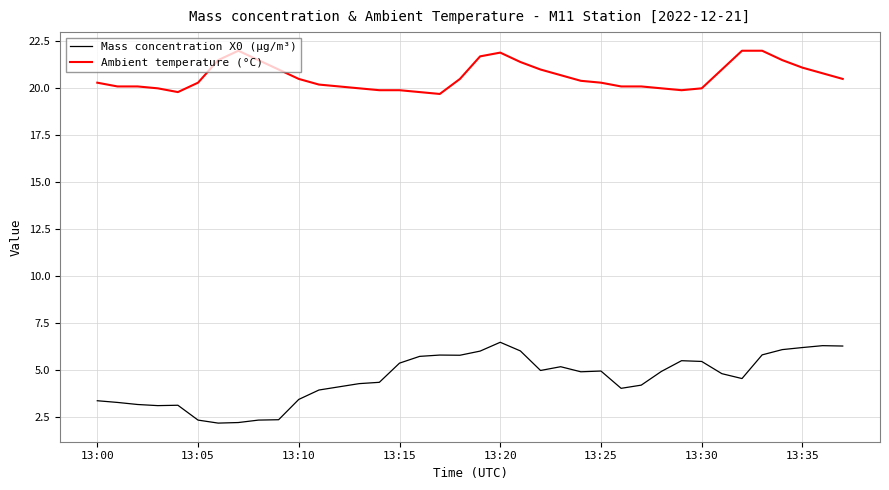

What is the minimum value shown in the chart?

2.2